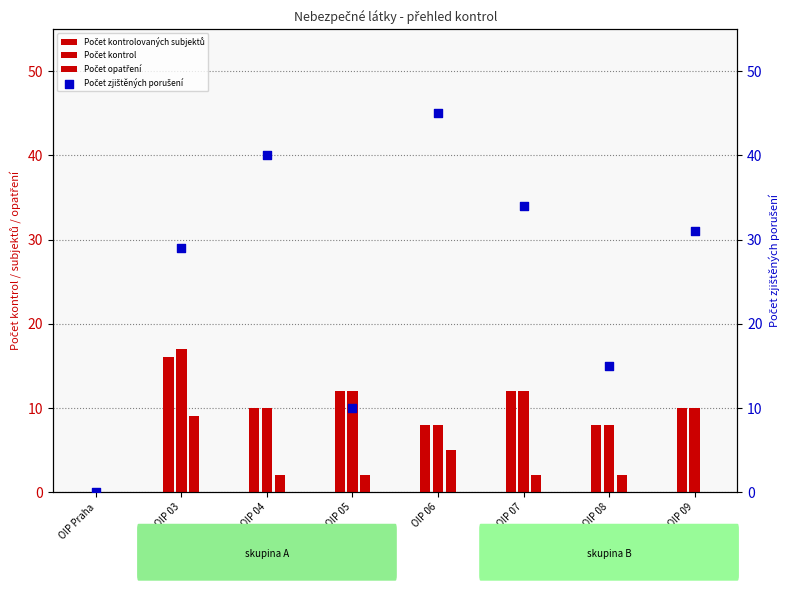

Is the value of Počet kontrolovaných subjektů at OIP 06 greater than the value of Počet opatření at OIP 09?

Yes